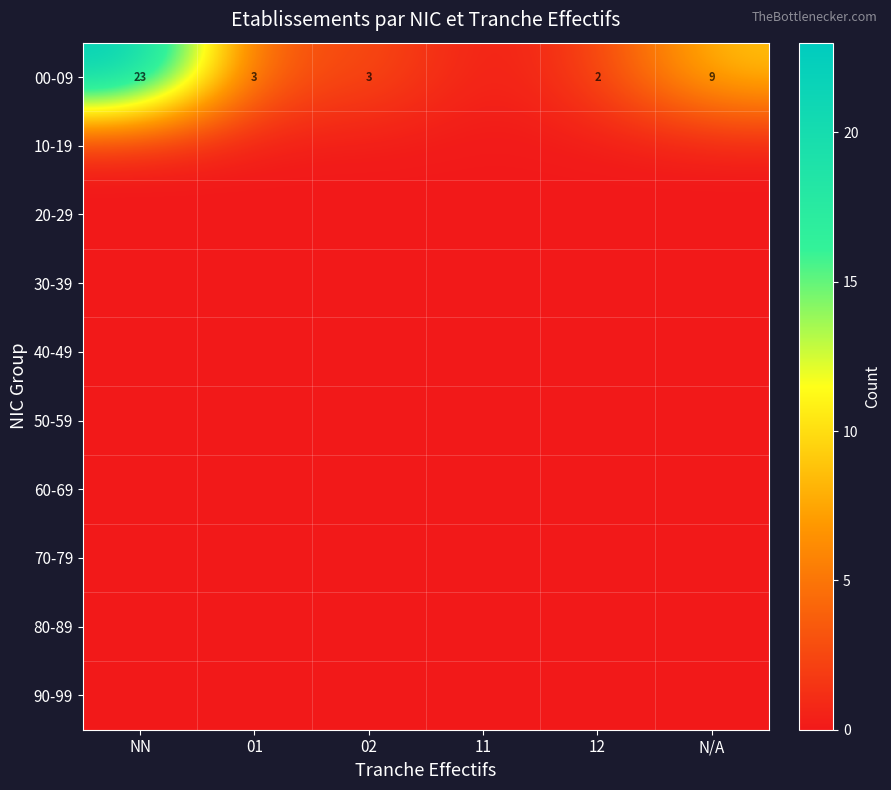

At which category is the sum across all series the highest?

NN